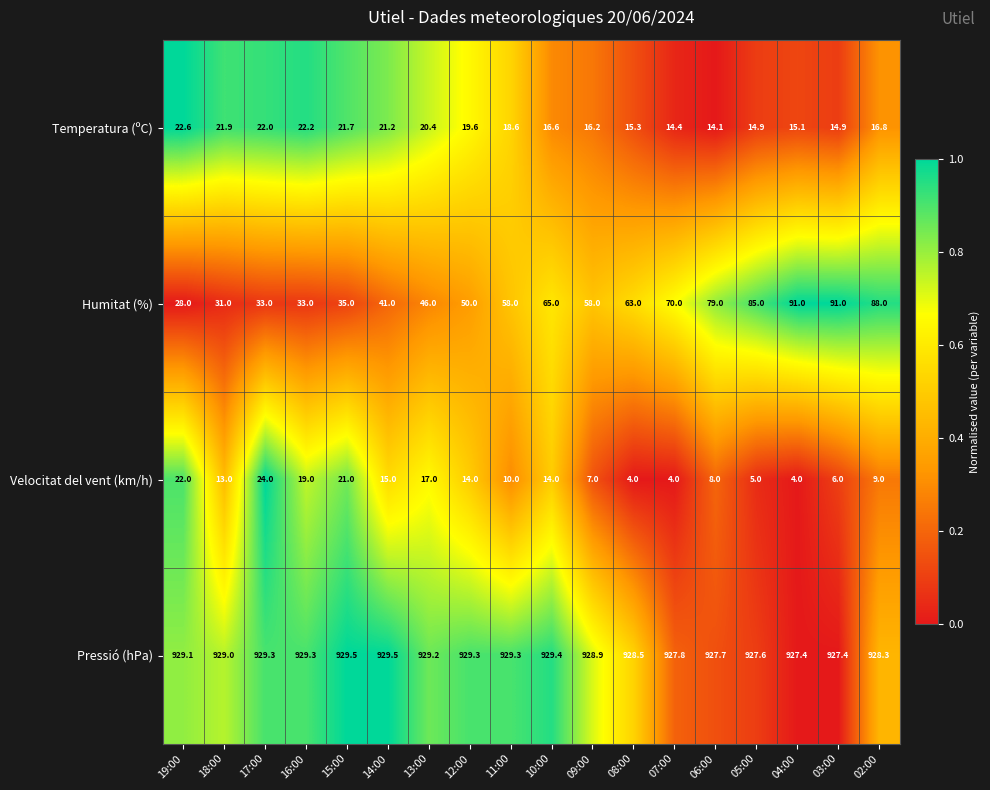

What value does the Velocitat del vent (km/h) series have at 09:00?

7.0